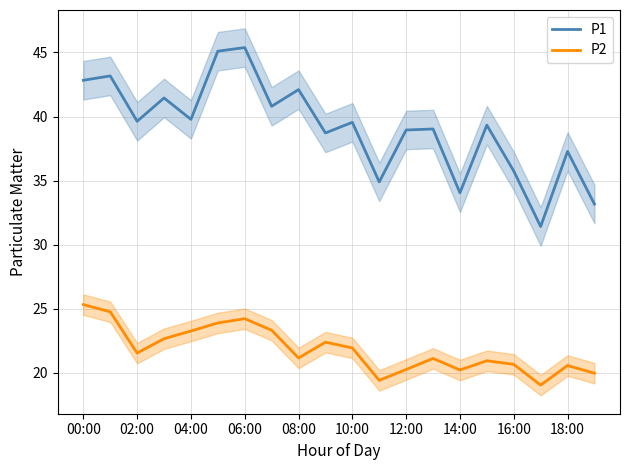

True or false: P2 and P1 cross at least once.

False